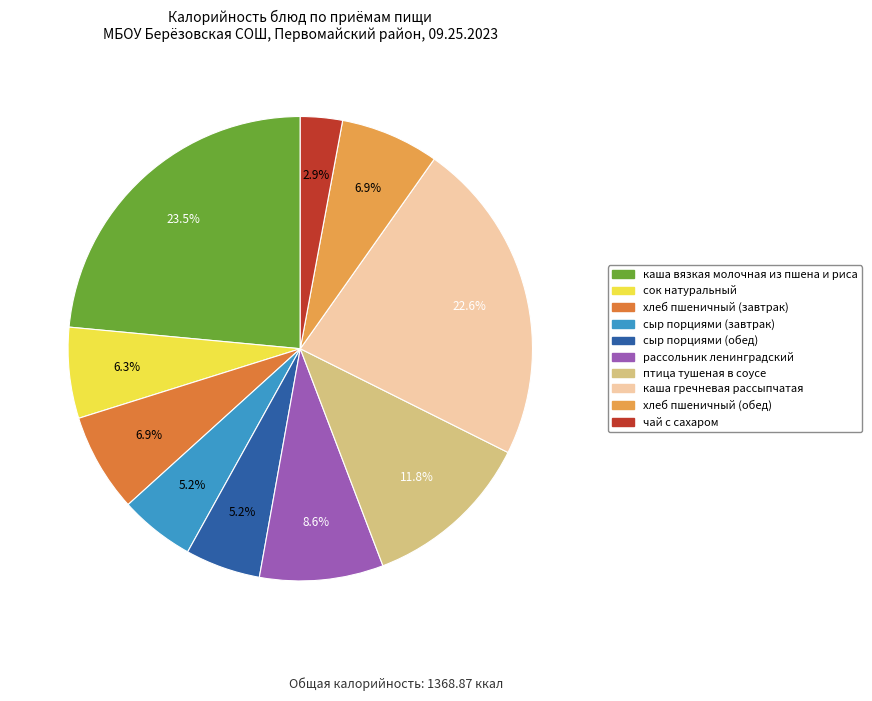

Does каша вязкая молочная из пшена и риса account for over 50% of the chart?

No